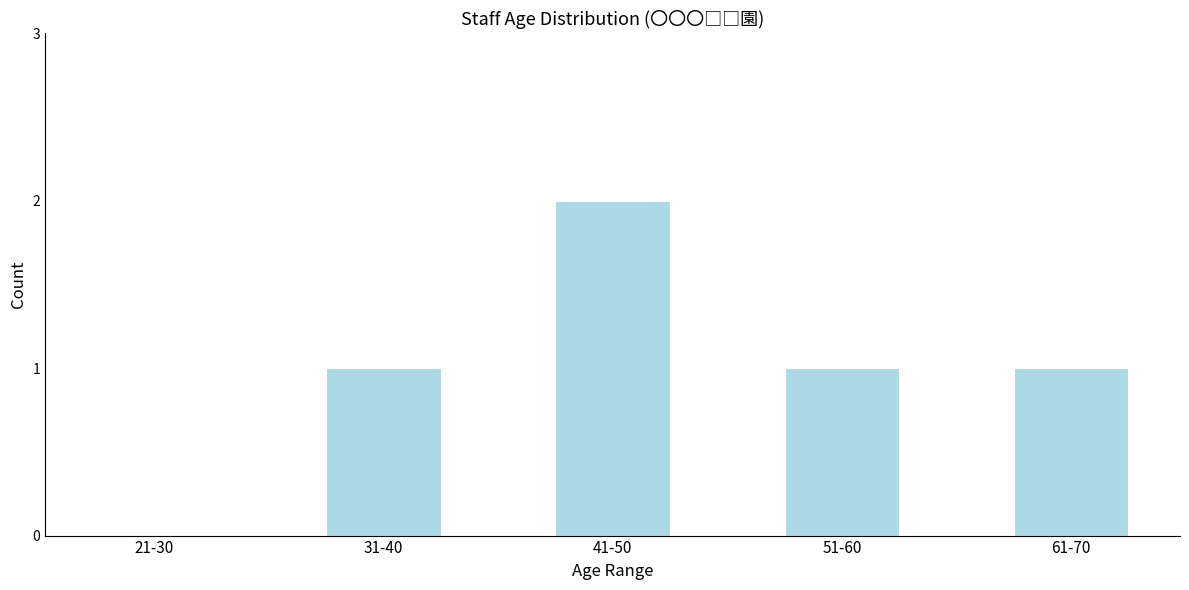

Reading left to right, transcribe all the data shown in this chart.

21-30=0	31-40=1	41-50=2	51-60=1	61-70=1